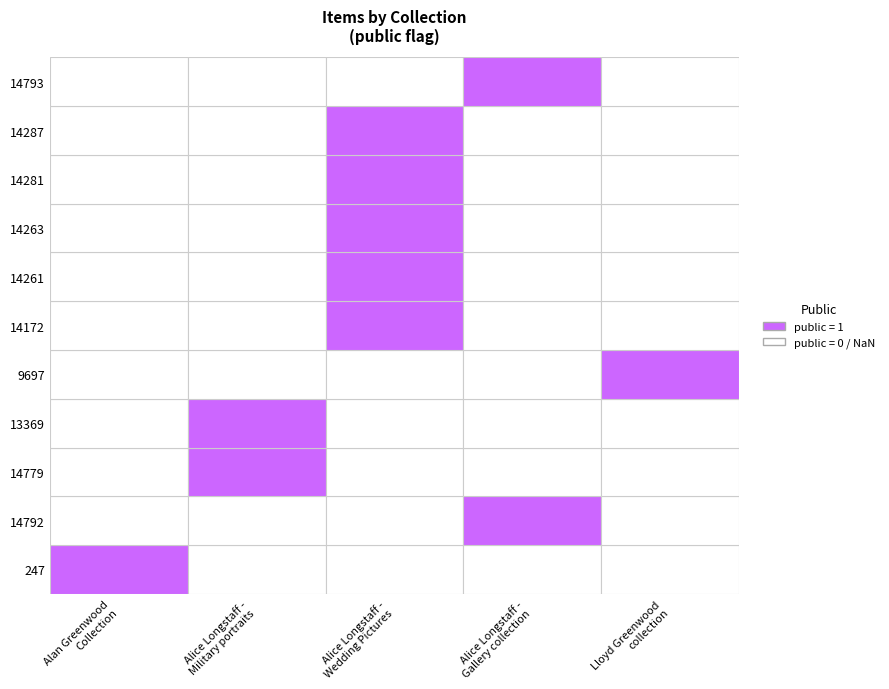

True or false: 14261 has a value of 0 at Alice Longstaff - Gallery collection.

True